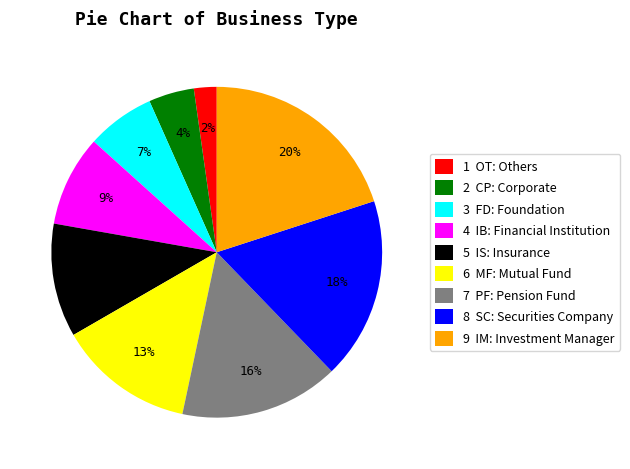

How many slices are in this pie chart?

9